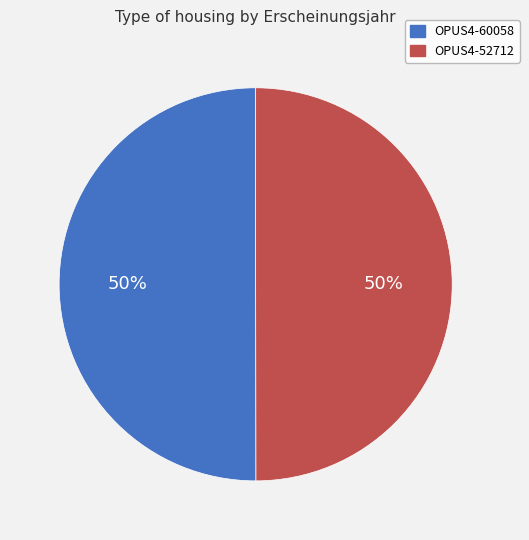

How many slices are in this pie chart?

2